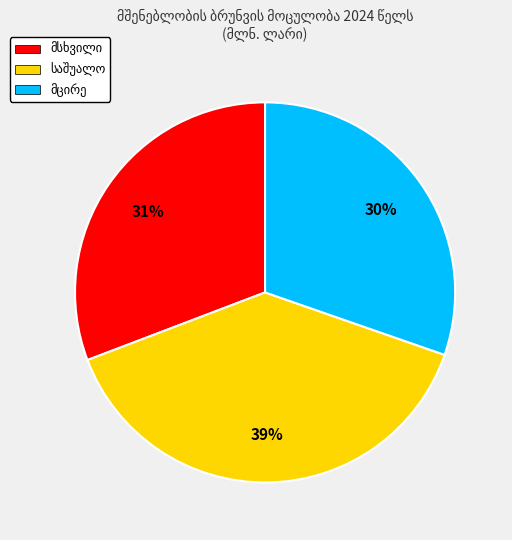

Does any single category account for the majority?

No